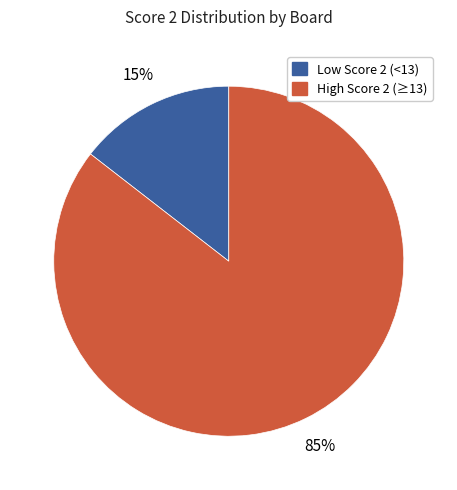

Is there any slice that represents more than half of the pie?

Yes